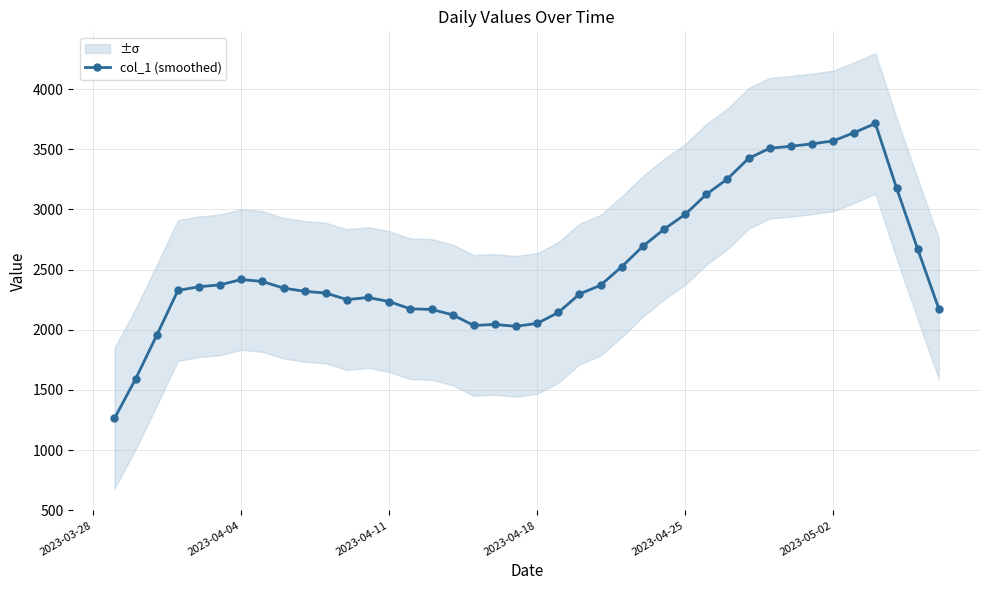

The value of col_1 (smoothed) at 2023-05-02 is 6134.4. True or false?

False